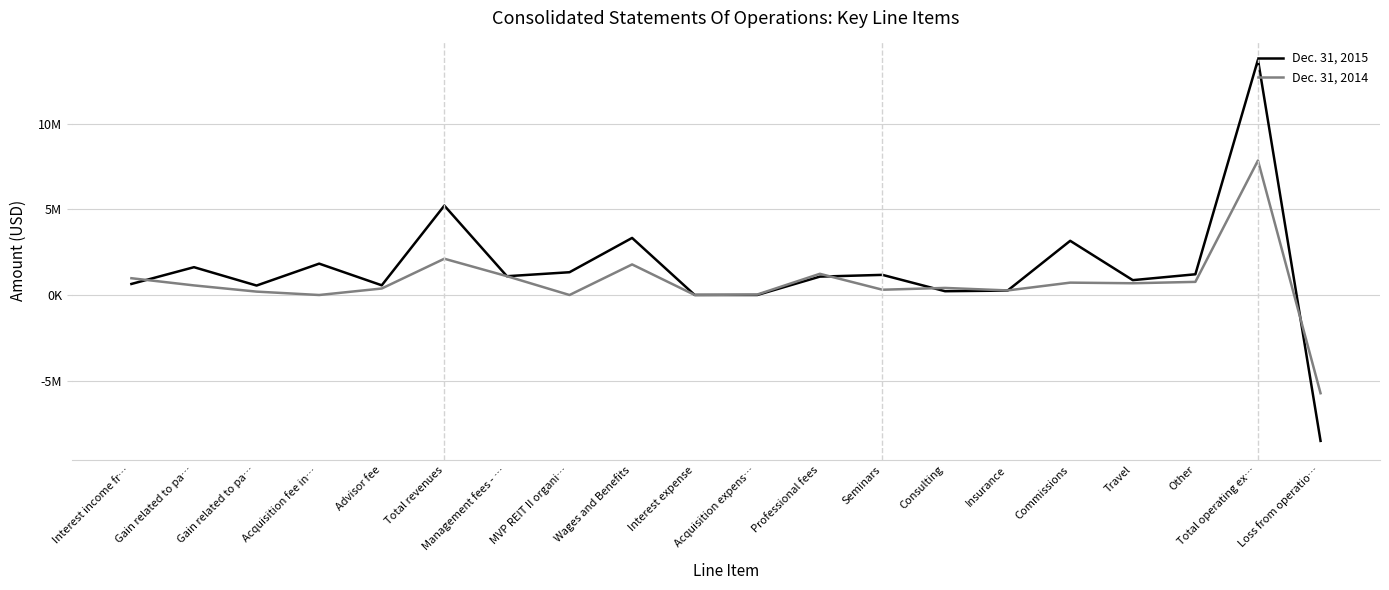

Between Management fees - … and Insurance, which is larger?

Management fees - …